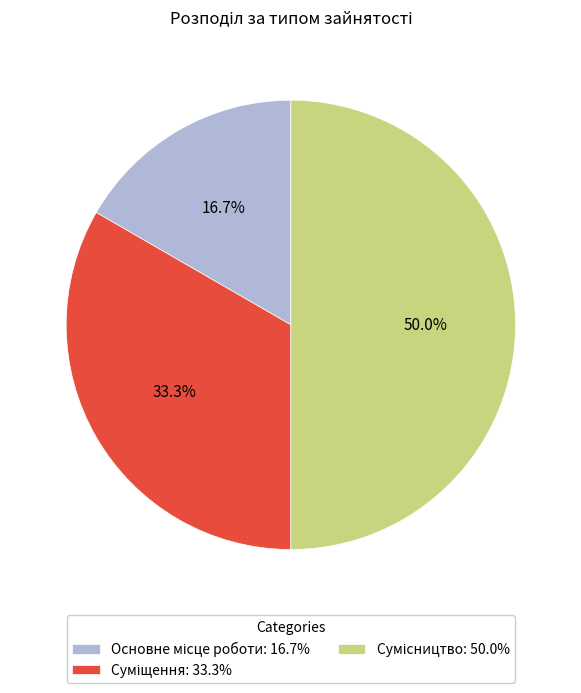

Between Основне місце роботи and Суміщення, which is larger?

Суміщення